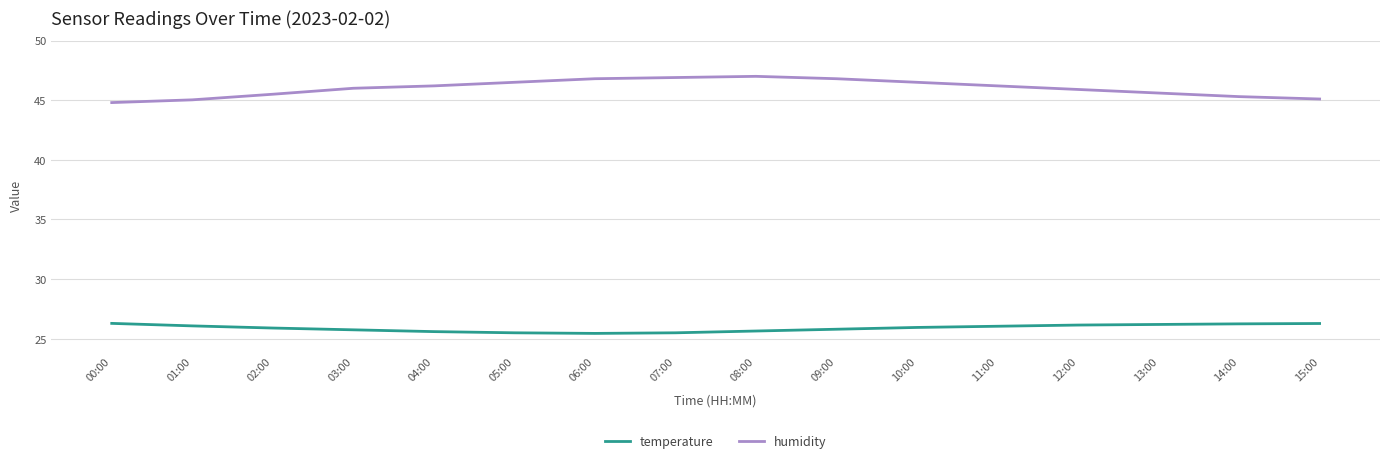

The temperature series shows 26.1 at 12:00. True or false?

True